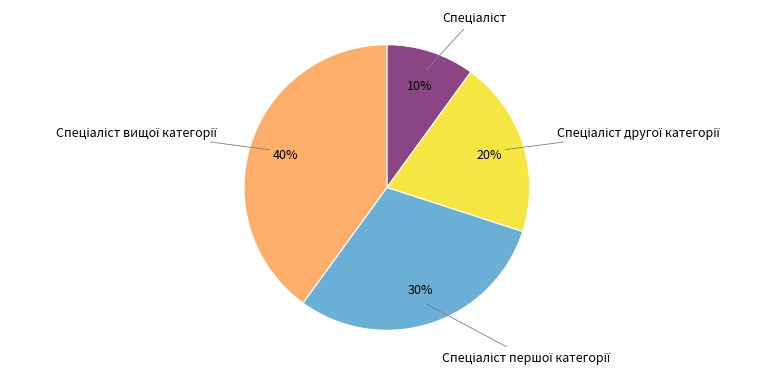

Does any single category account for the majority?

No